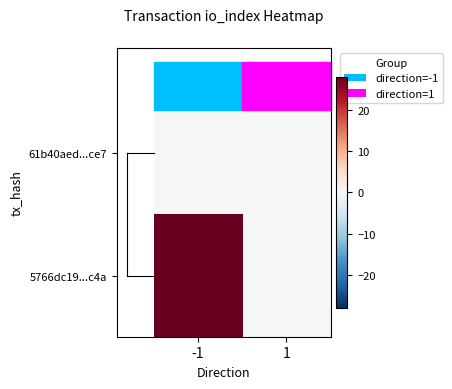

Reading right to left, list all the values displayed in this chart.

61b40aed...ce7: 1=0	-1=0
5766dc19...c4a: 1=0	-1=28